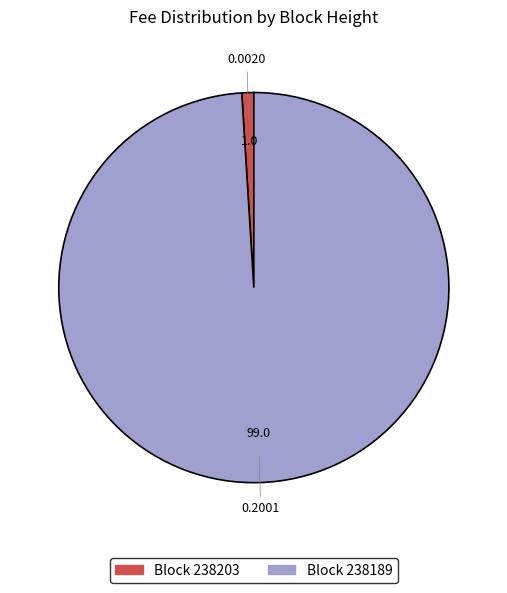

Which slice represents more than half of the pie?

Block 238189